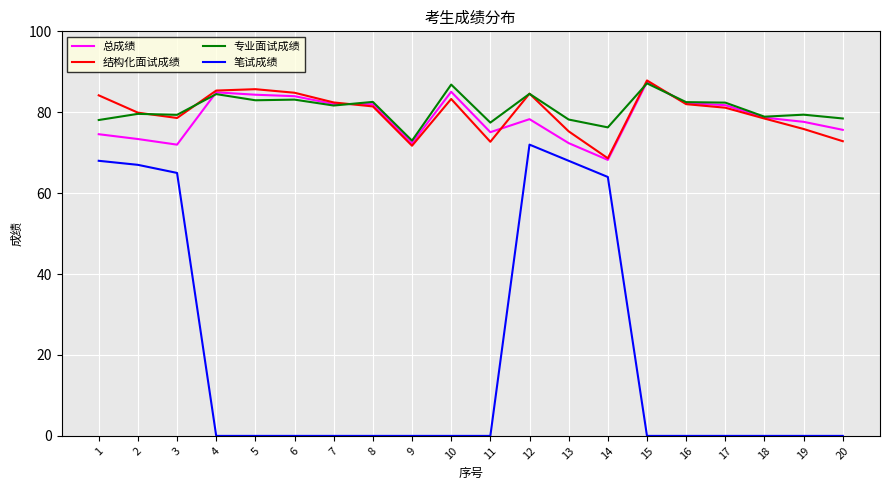

Between 8 and 19, which series saw the biggest shift?

结构化面试成绩